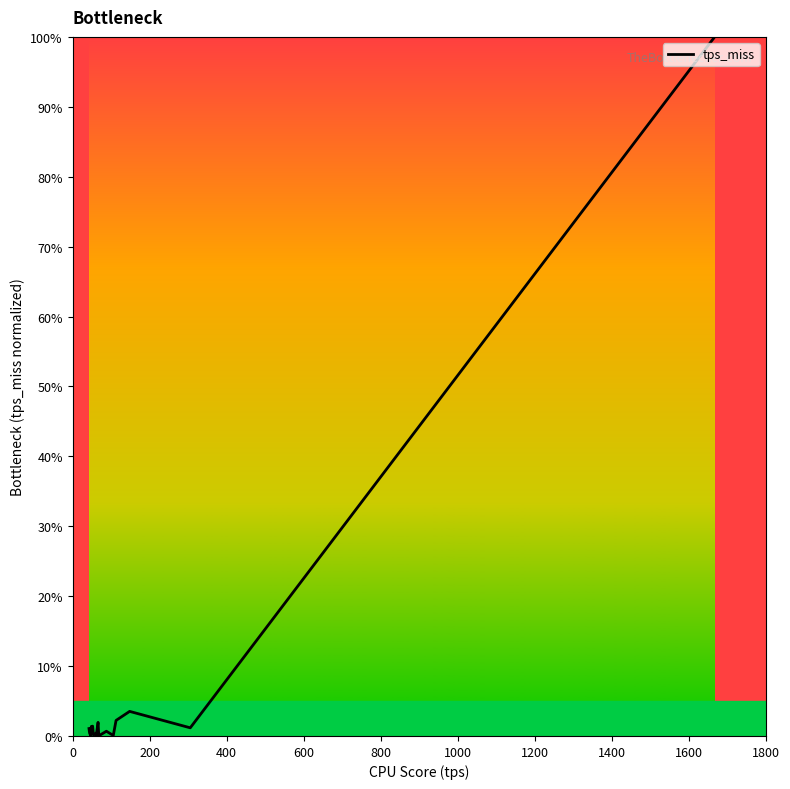

What is the maximum value shown in the chart?

100.0